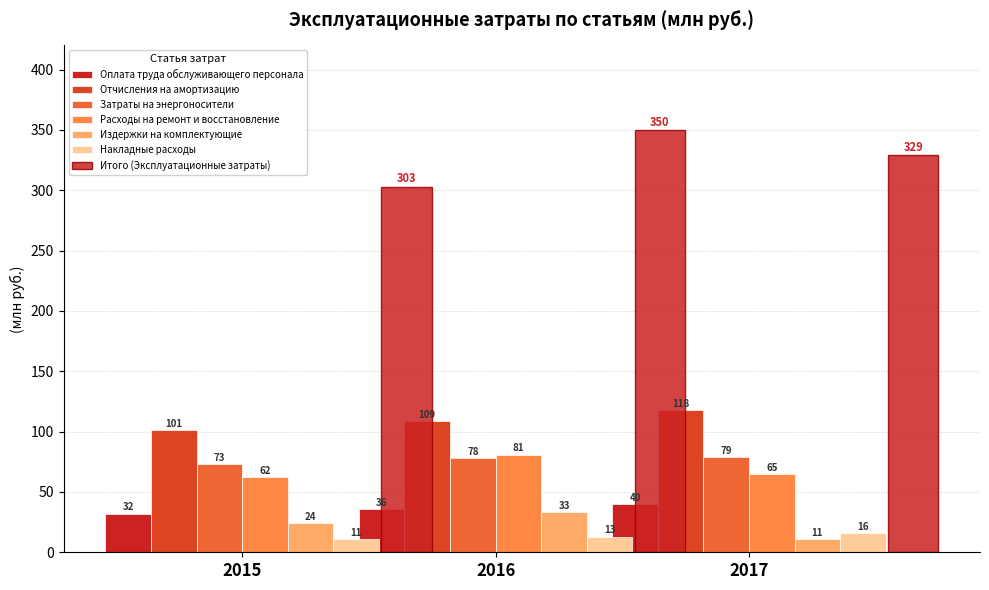

At which category is the sum across all series the highest?

2016